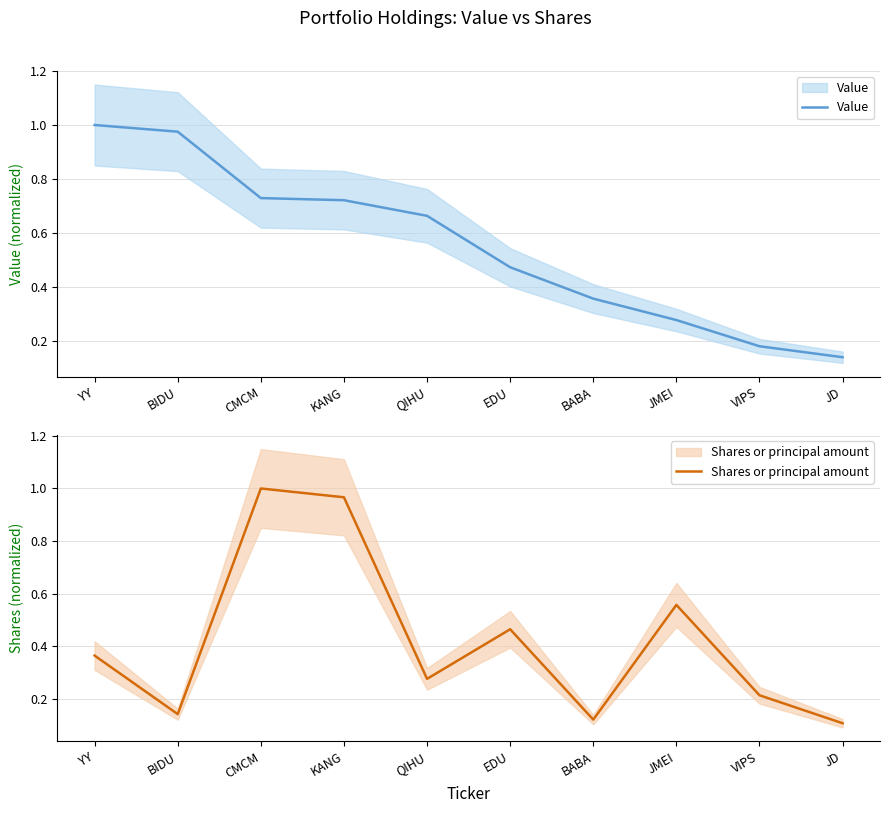

Which series has the widest spread of values?

Shares or principal amount